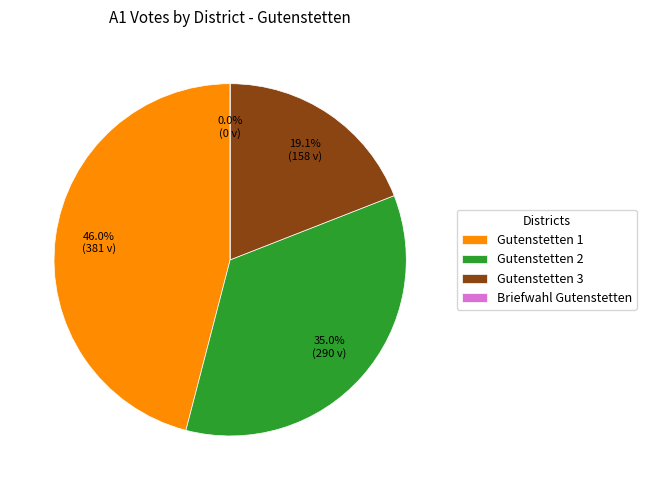

What portion of the pie excludes Gutenstetten 1?

54.0%